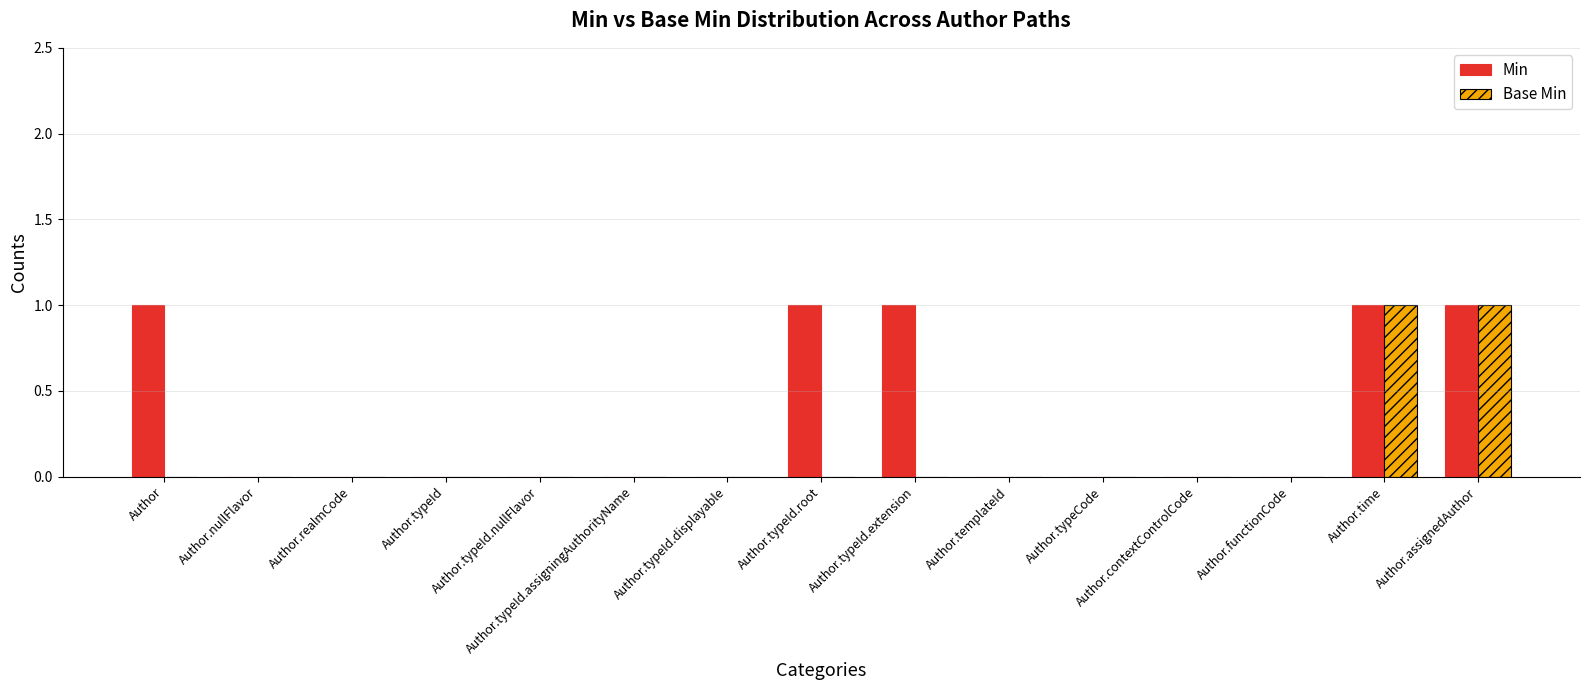

What is the sum of all Min values?

5